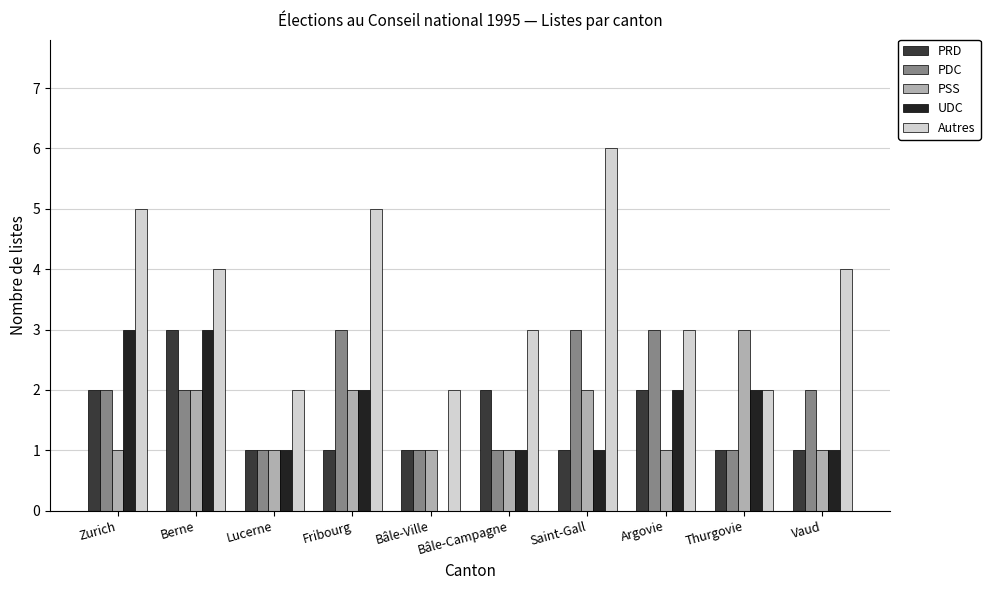

What is the highest value of the PSS series?

3